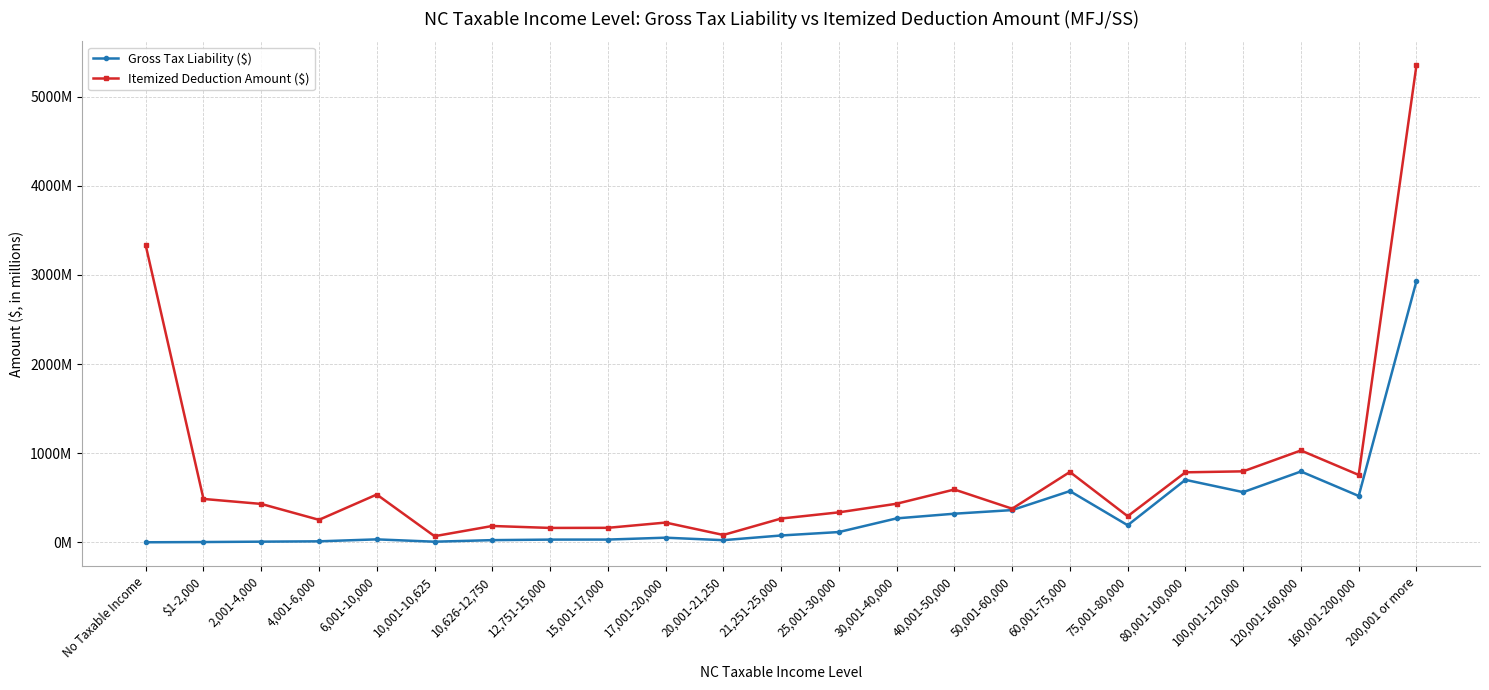

What is the label of the 23rd point from the left?

200,001 or more